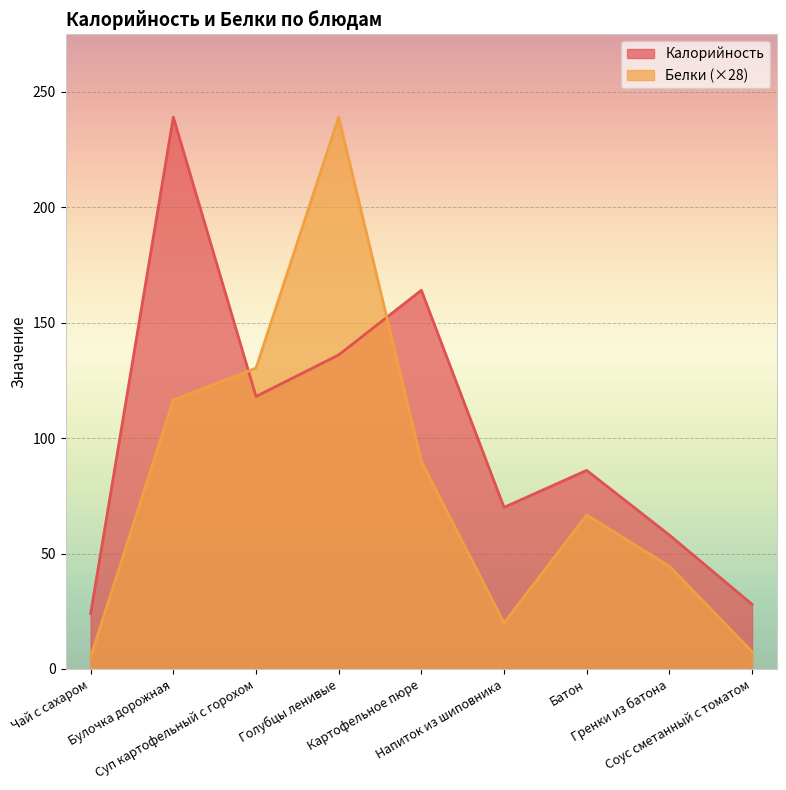

At which category is the sum across all series the highest?

Голубцы ленивые